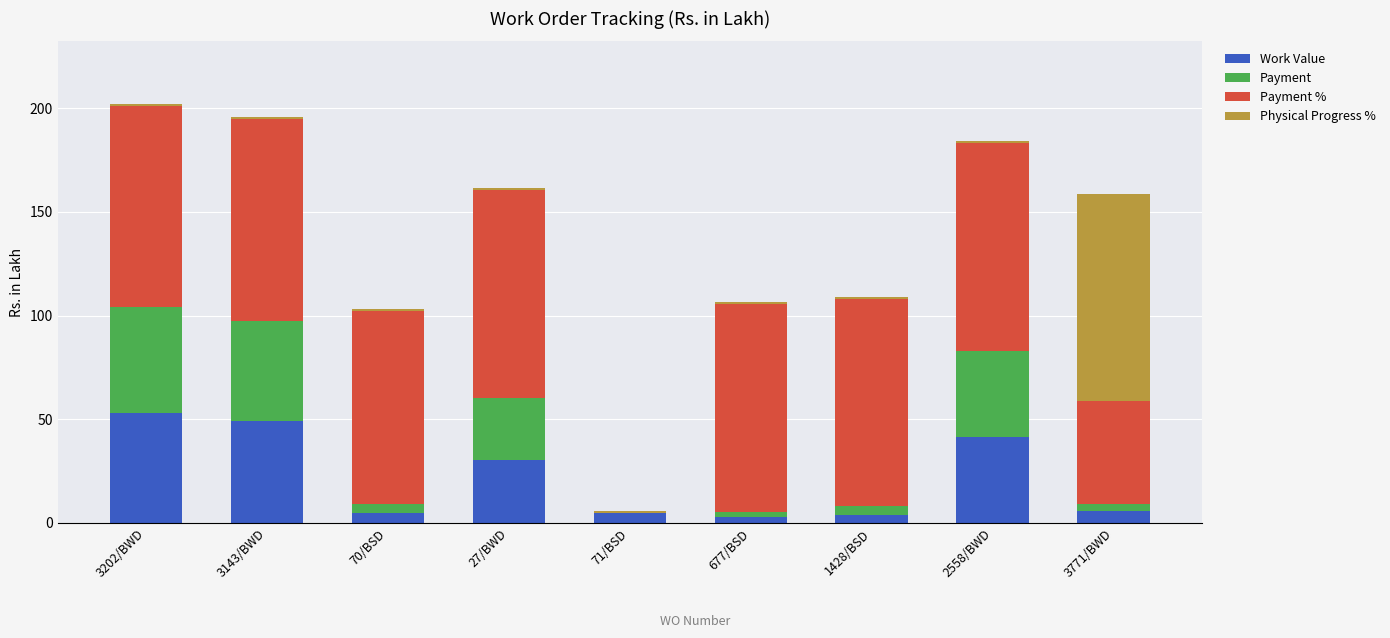

True or false: Payment % has a value of 100.3 at 2558/BWD.

True